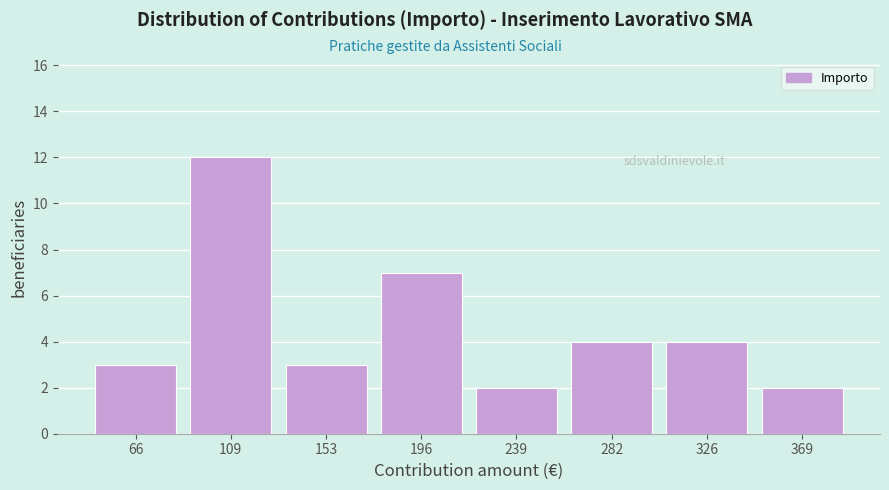

How tall is the bar that spans 130 to 175 on the x-axis? Neither the bar edges nor the heights are printed on the chart, so give them approximately, as read against the axes.

3